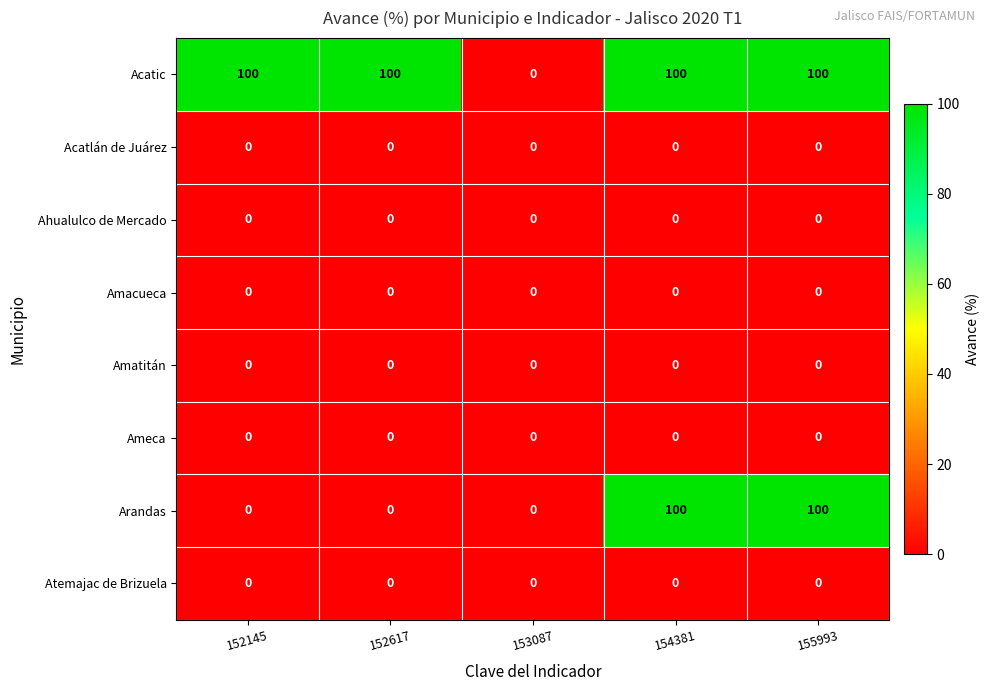

Which series changed the most between 152617 and 153087?

Acatic